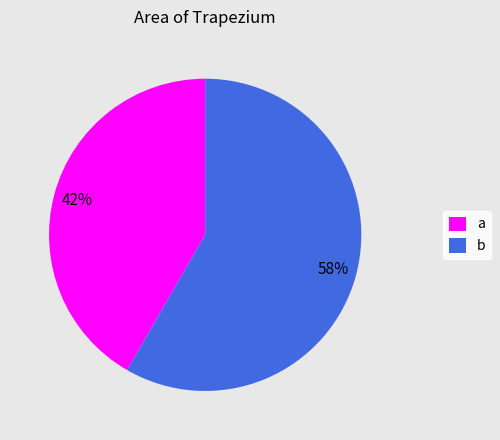

Does b represent more than half of the total?

Yes